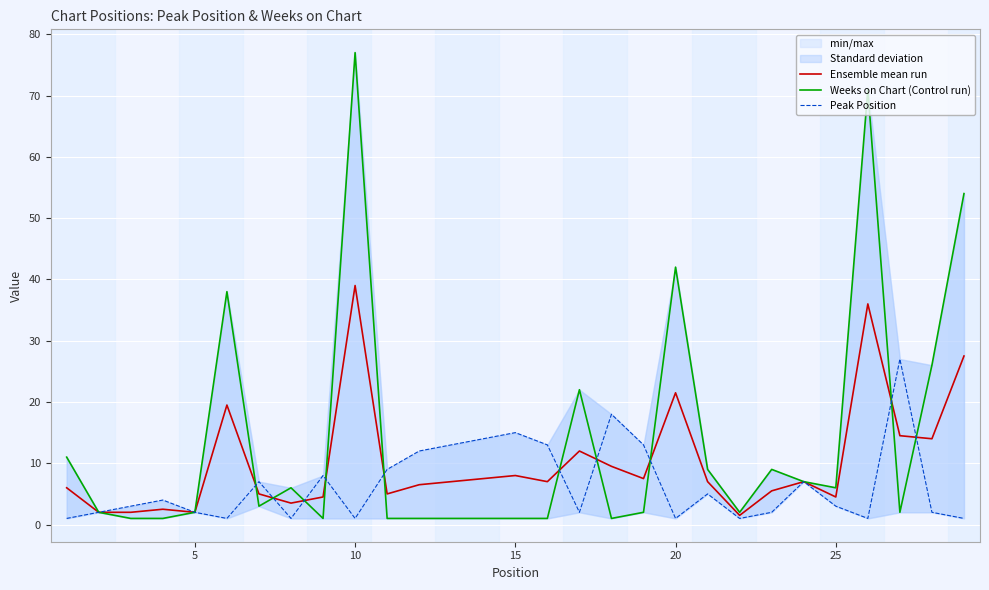

What is the maximum value for Ensemble mean run?

39.0